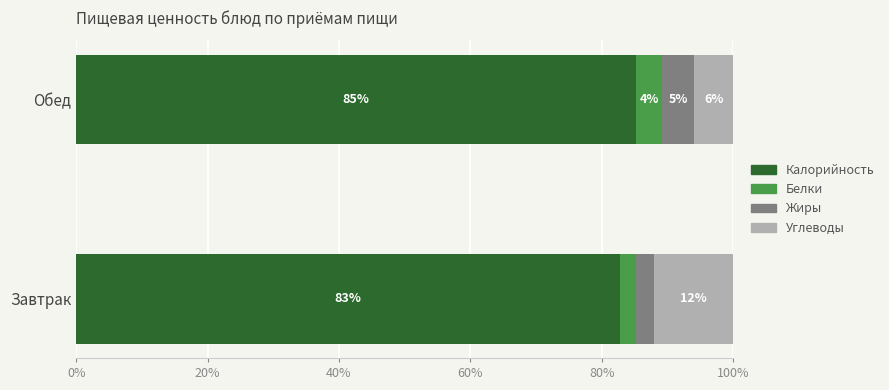

Where is Калорийность nearest to the value 84?

Завтрак